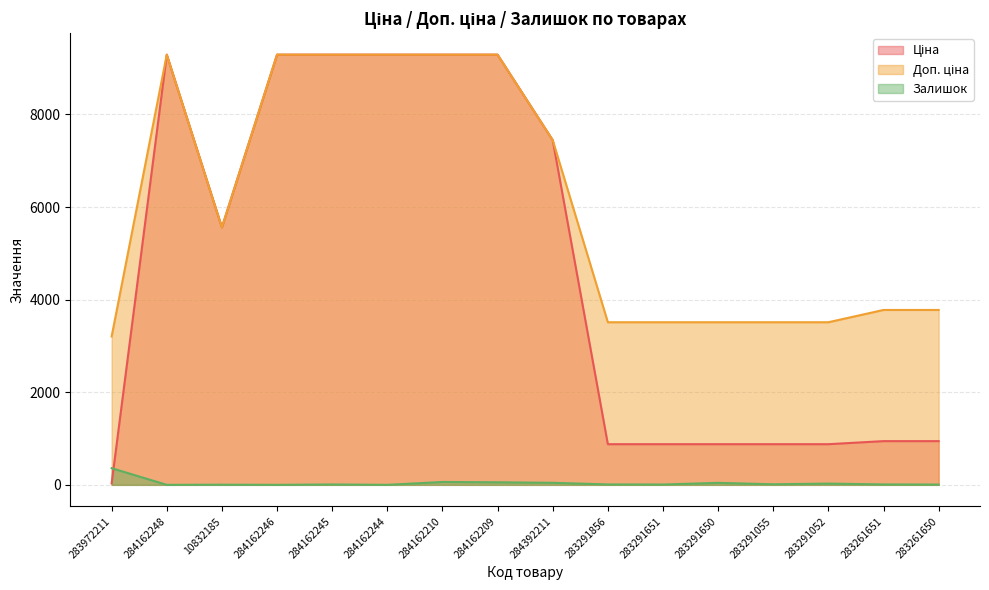

Does the chart display data point markers on the line(s)?

No